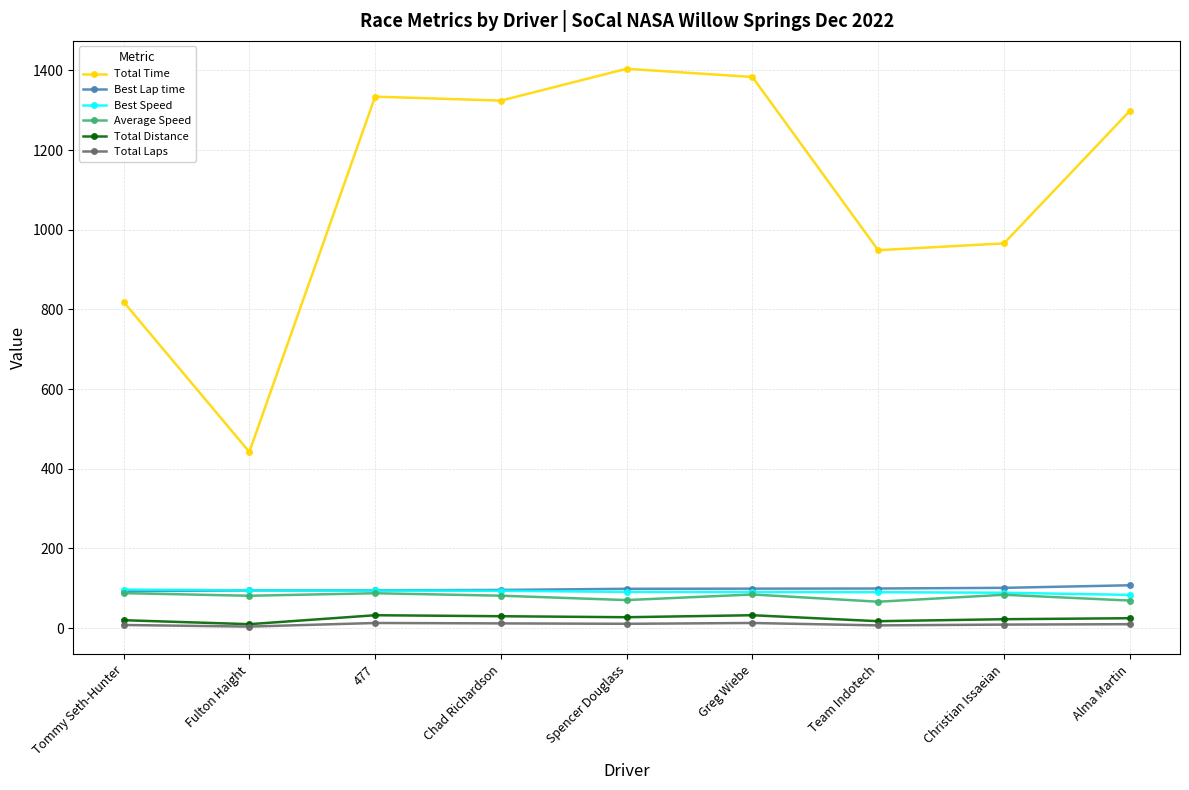

What is the difference between the second highest and second lowest values in the Total Laps series?

6.0